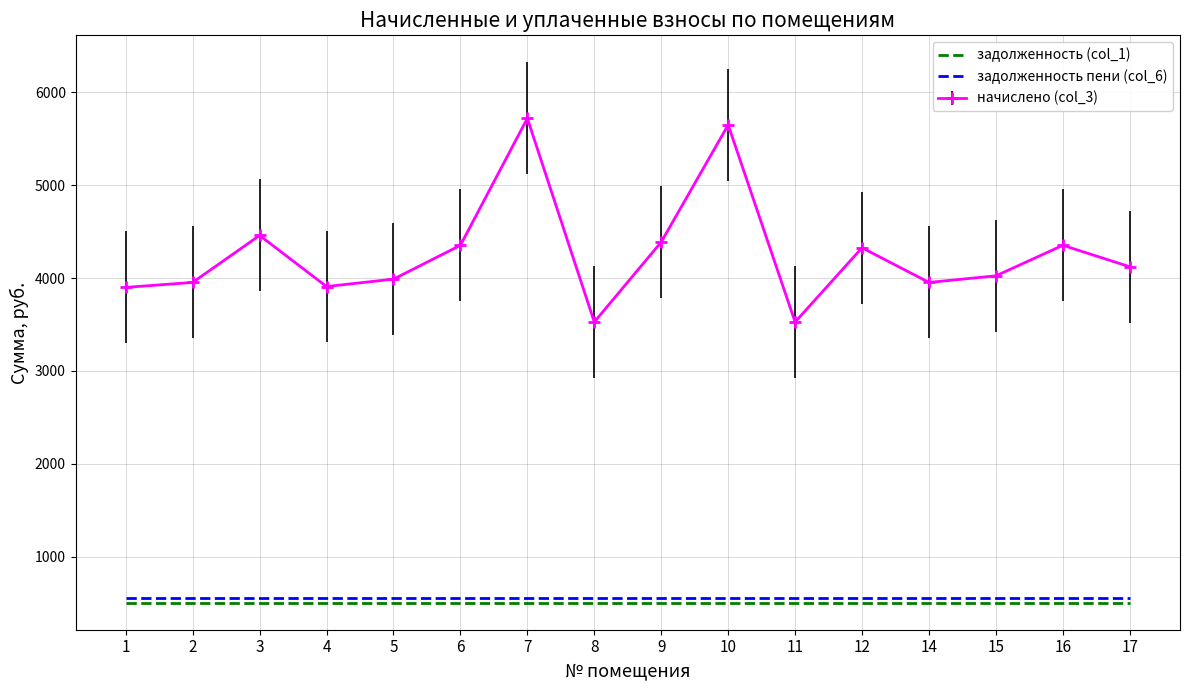

What is the highest value of the начислено (col_3) series?

5720.7